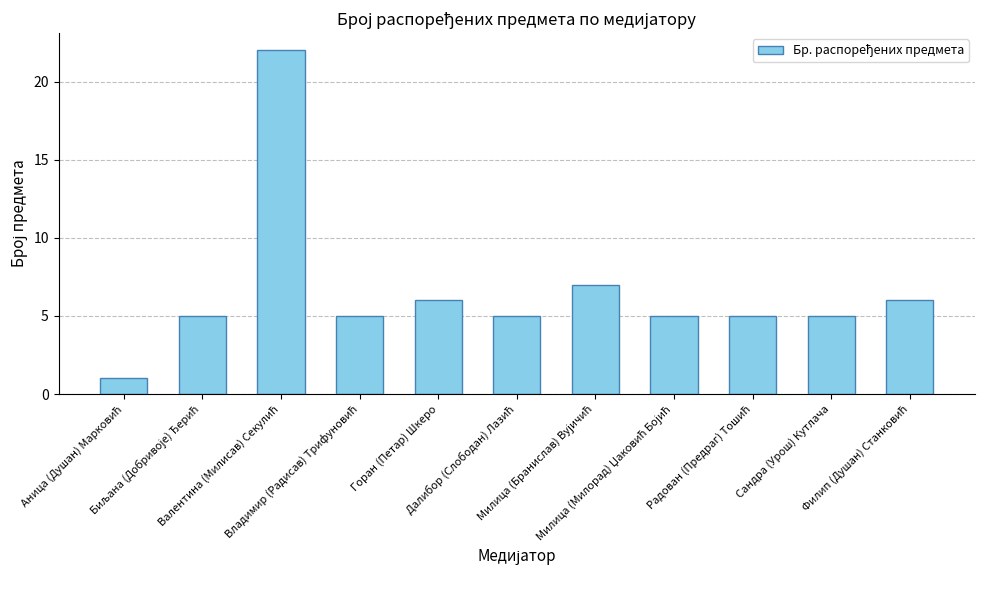

What is the difference between the maximum and minimum values?

21